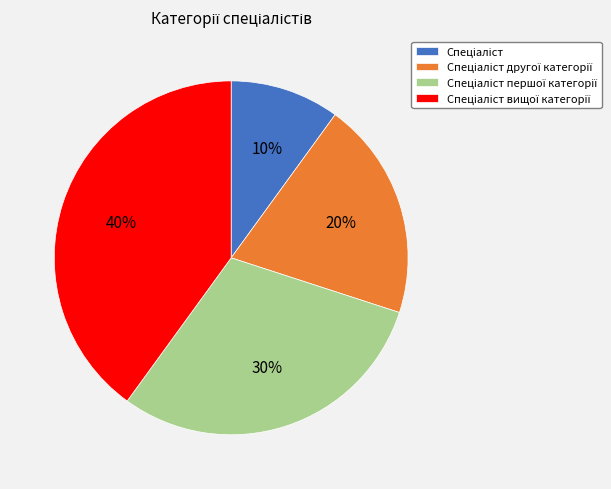

To the nearest percent, what is the difference between the largest and smallest slice percentages?

30%